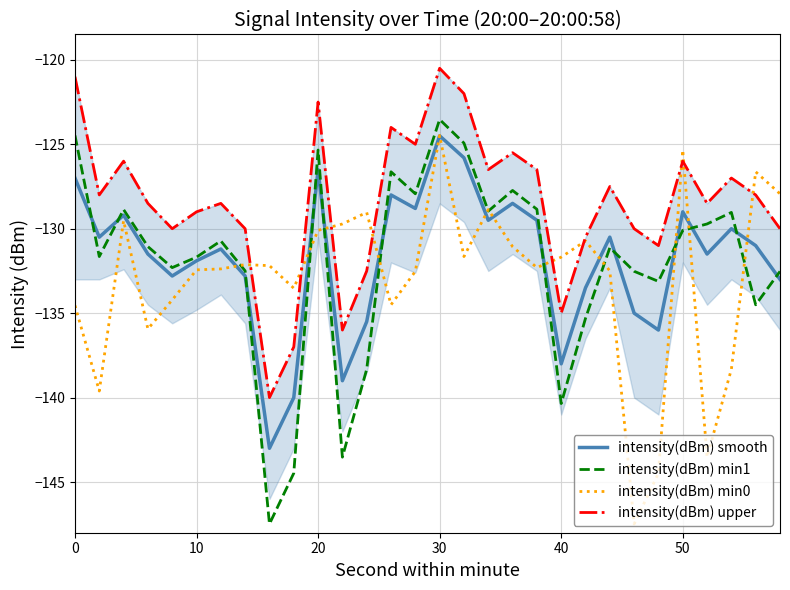

What is the minimum value for intensity(dBm) min1?

-147.5